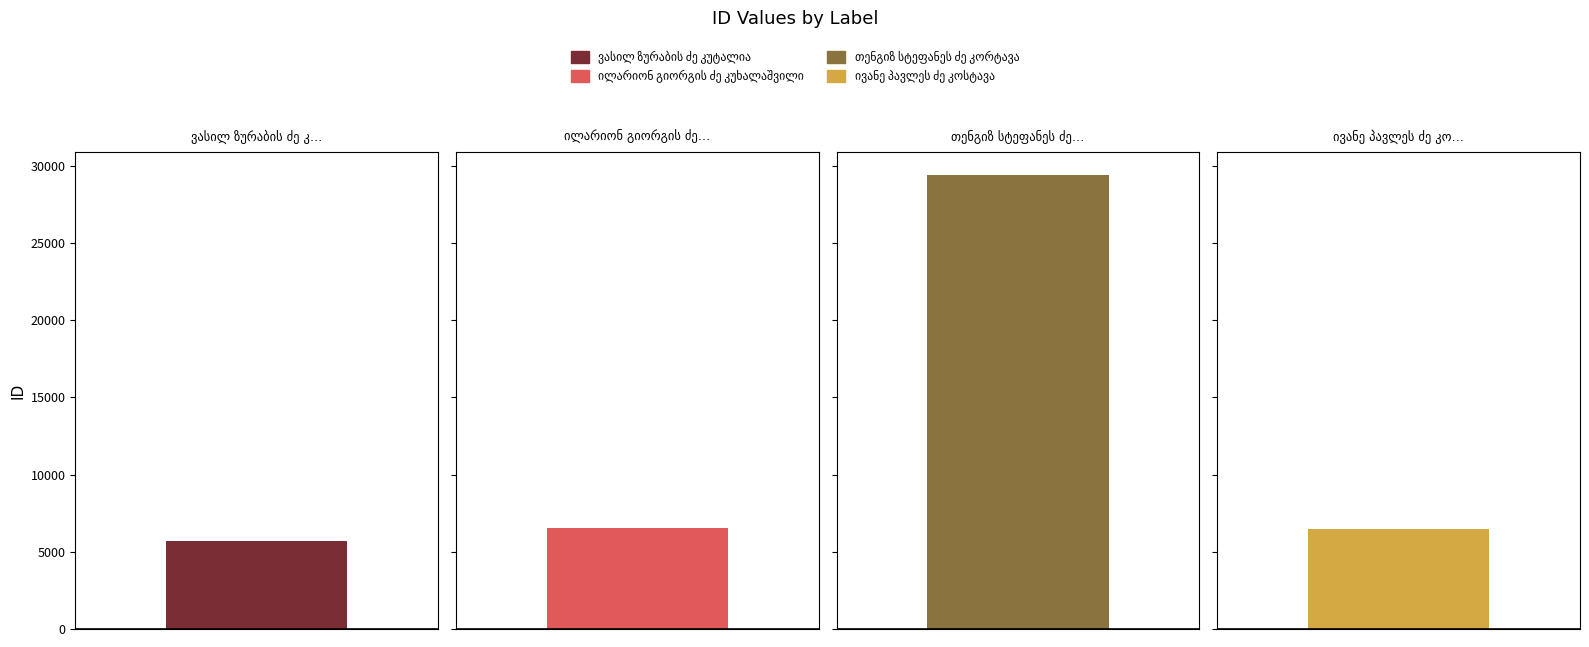

What is the sum of all values?

48143